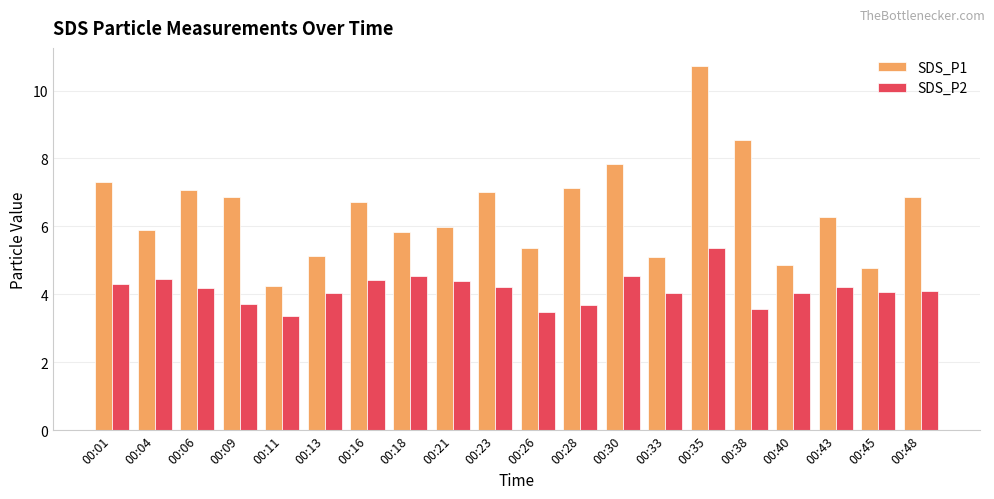

The SDS_P2 series shows 7.1 at 00:33. True or false?

False